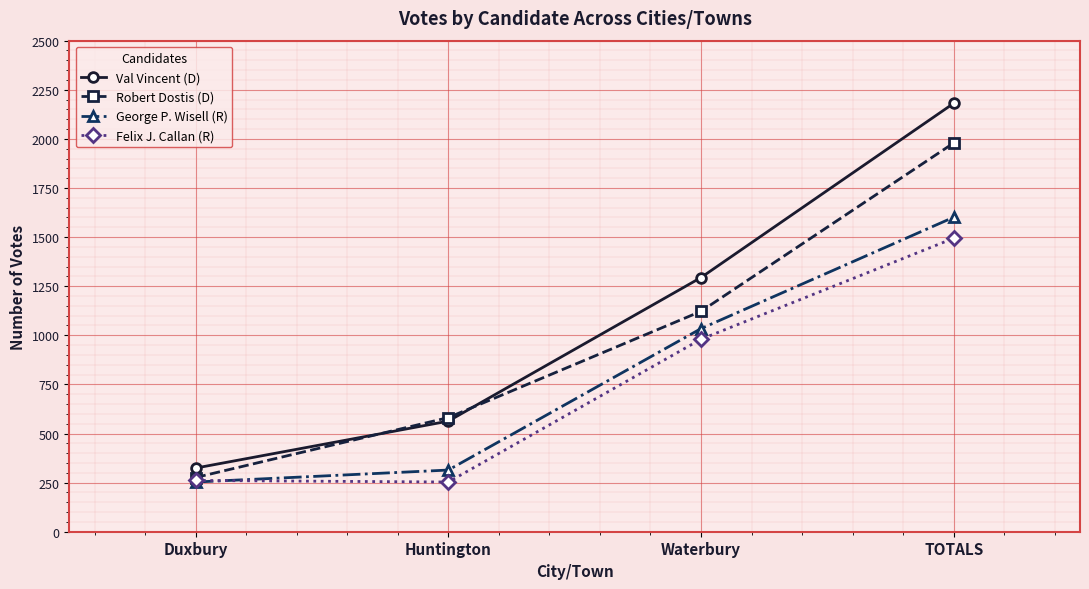

The value of Robert Dostis (D) at Waterbury is 1650. True or false?

False